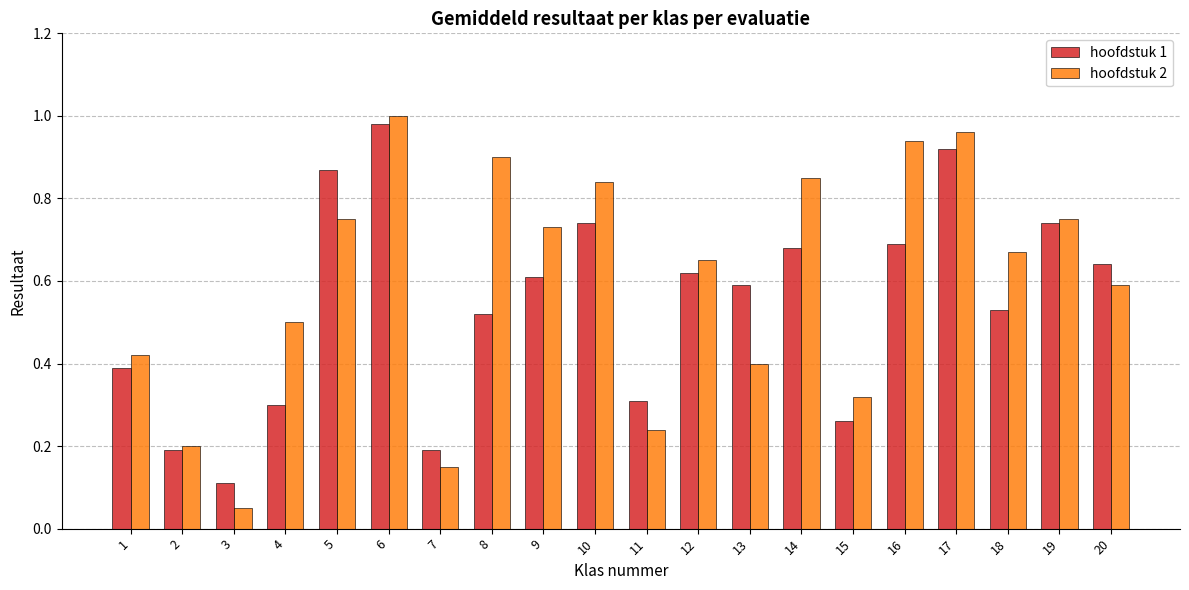

The value of hoofdstuk 2 at 3 is 0.0. True or false?

False